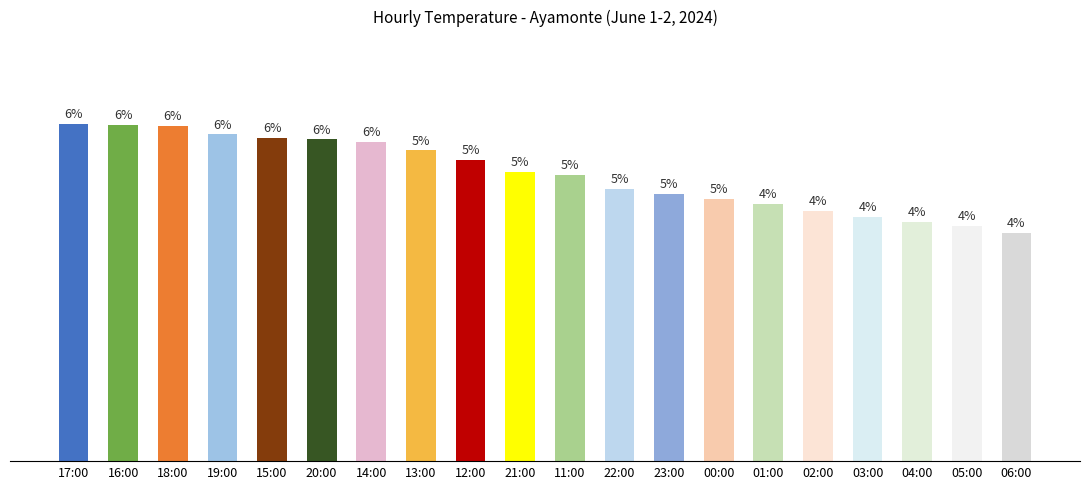

What is the label of the 18th bar from the right?

18:00